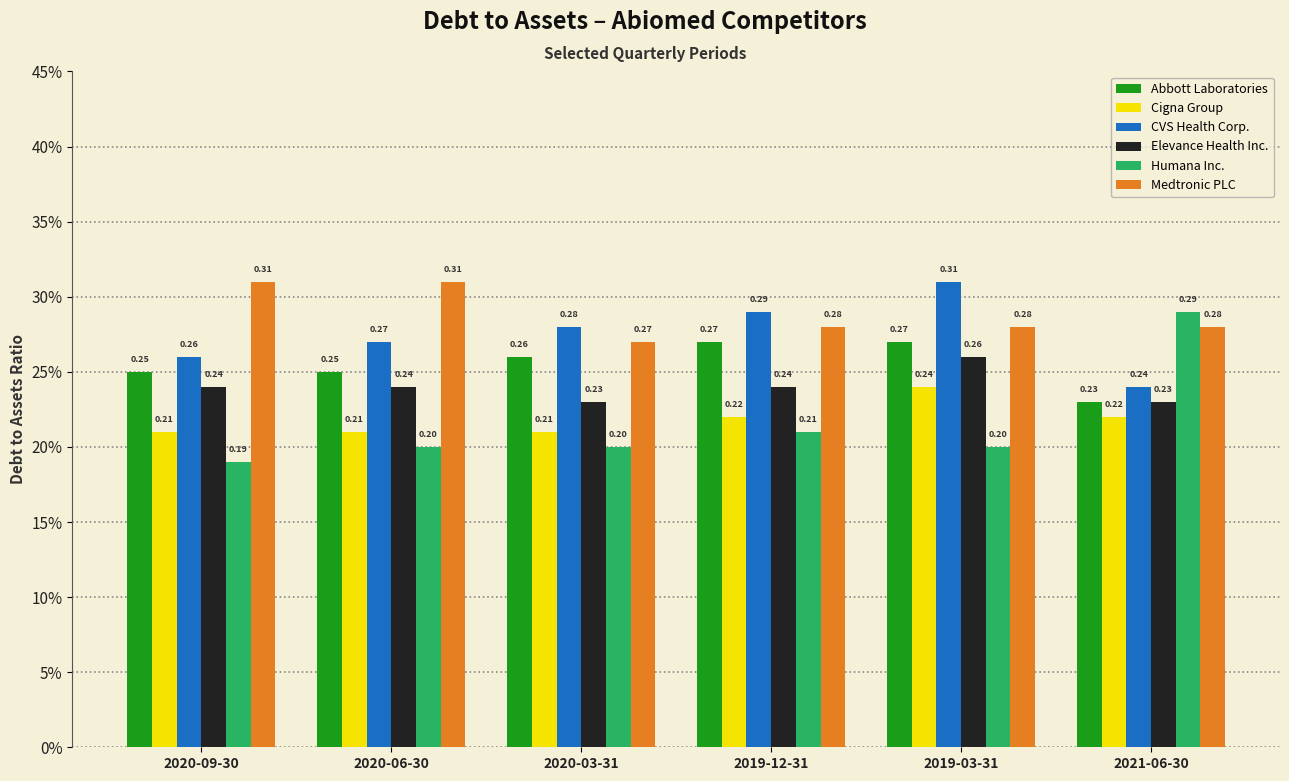

The Elevance Health Inc. series shows 0.3 at 2019-03-31. True or false?

True